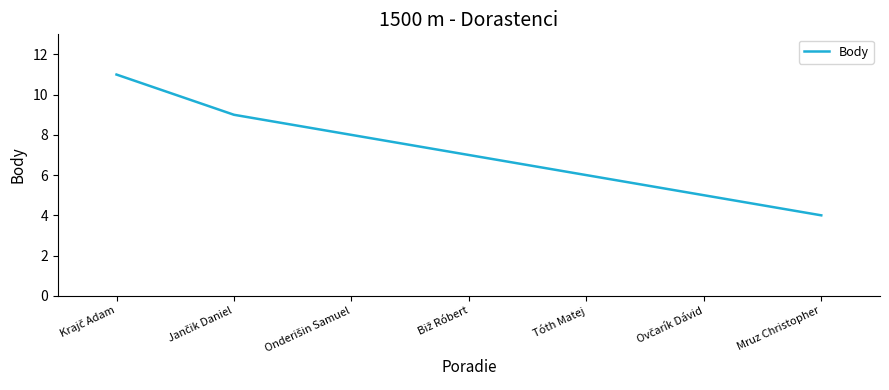

What is the difference between the maximum and minimum values?

7